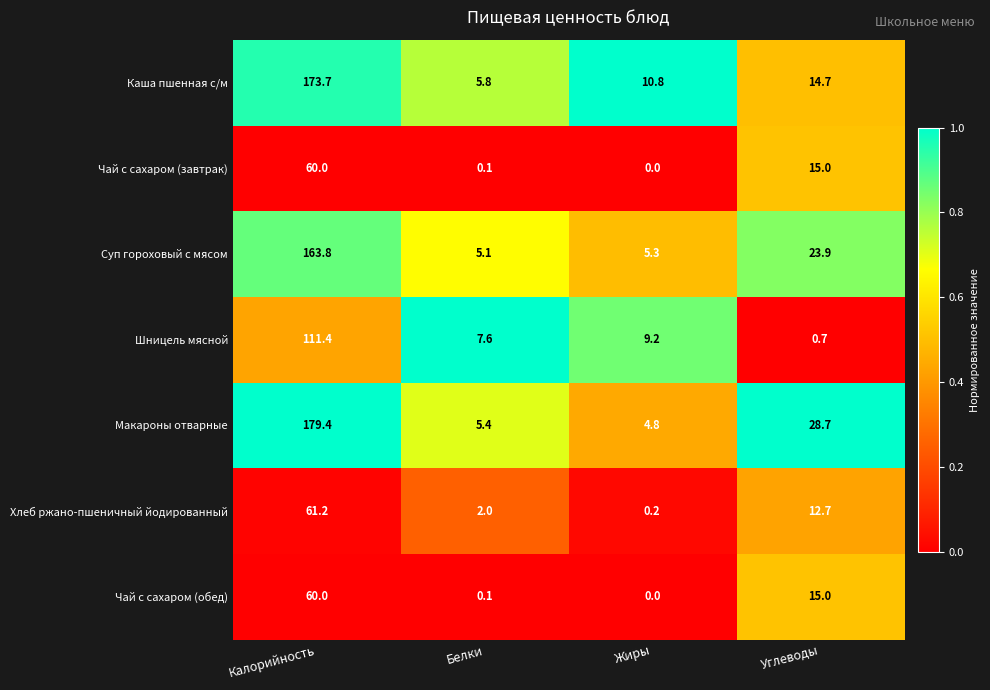

How many distinct data groups are displayed?

7